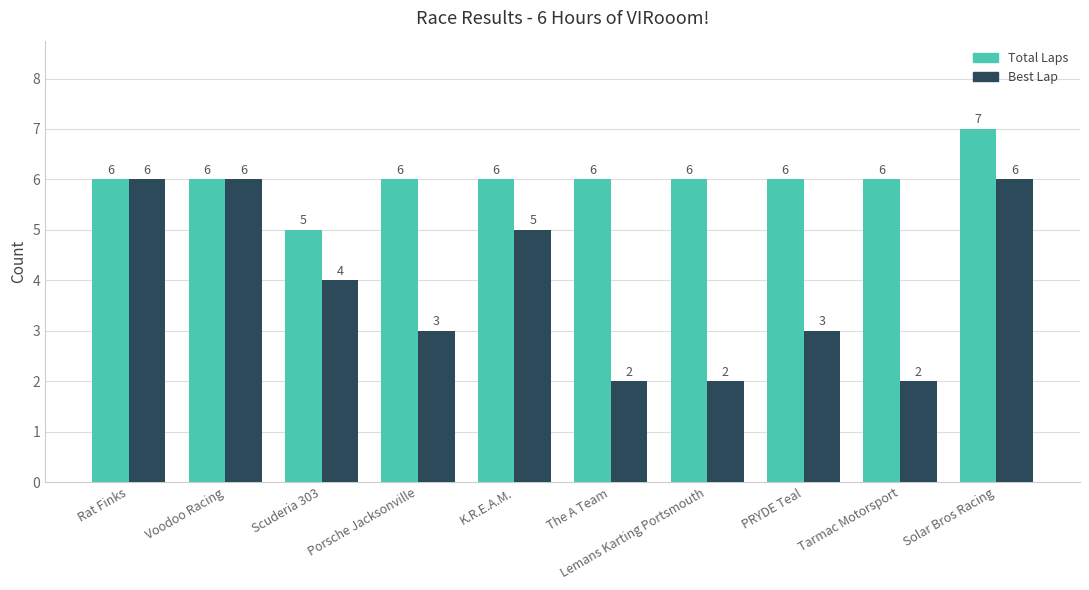

Which category has the highest value across all series?

Solar Bros Racing